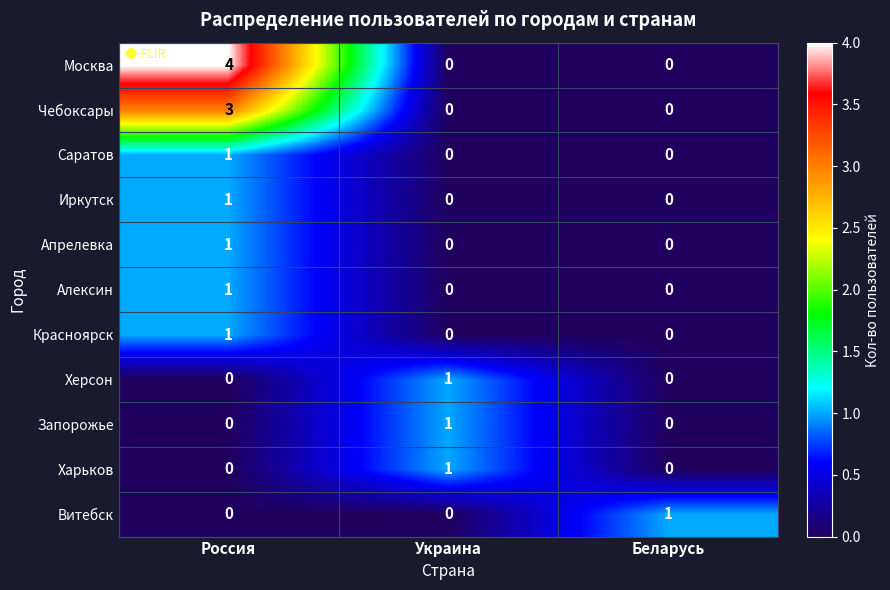

What is the difference between the maximum and minimum values in the Чебоксары series?

3